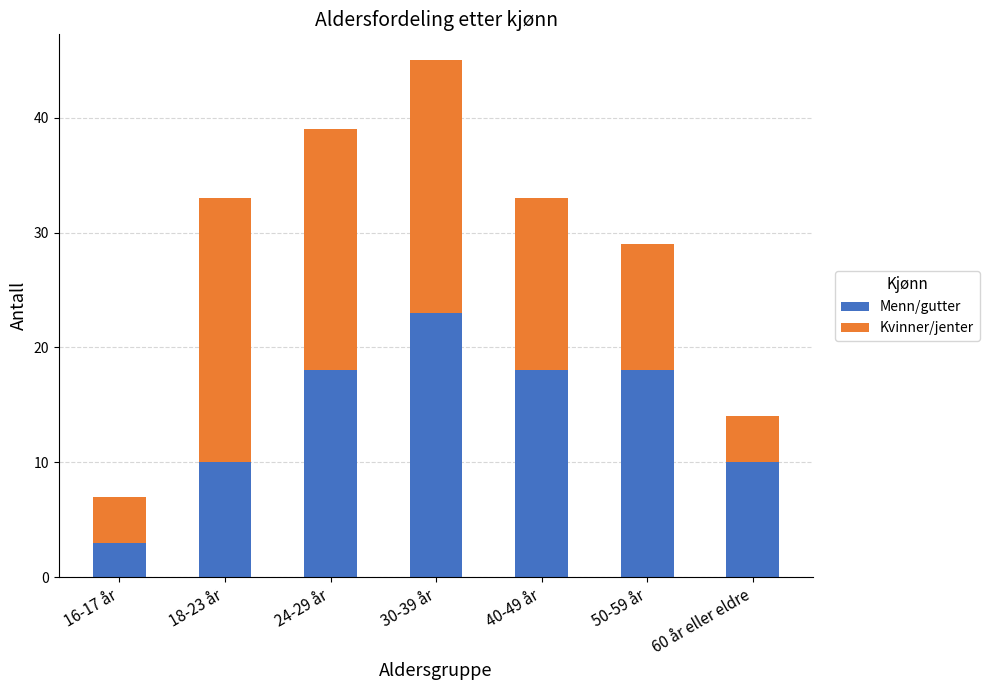

What is the total value across all series at 40-49 år?

33